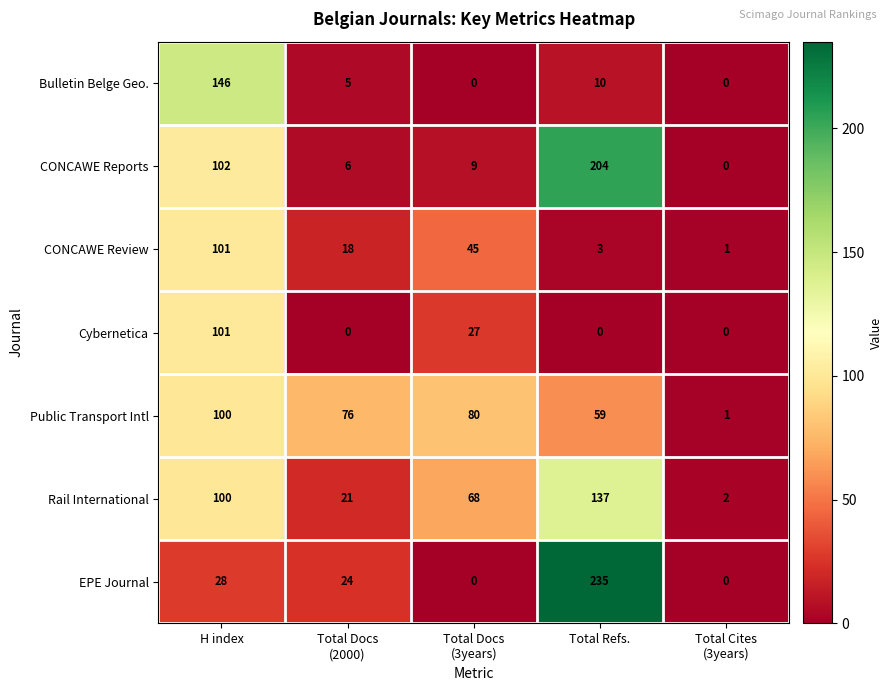

Where is EPE Journal nearest to the value 117?

H index